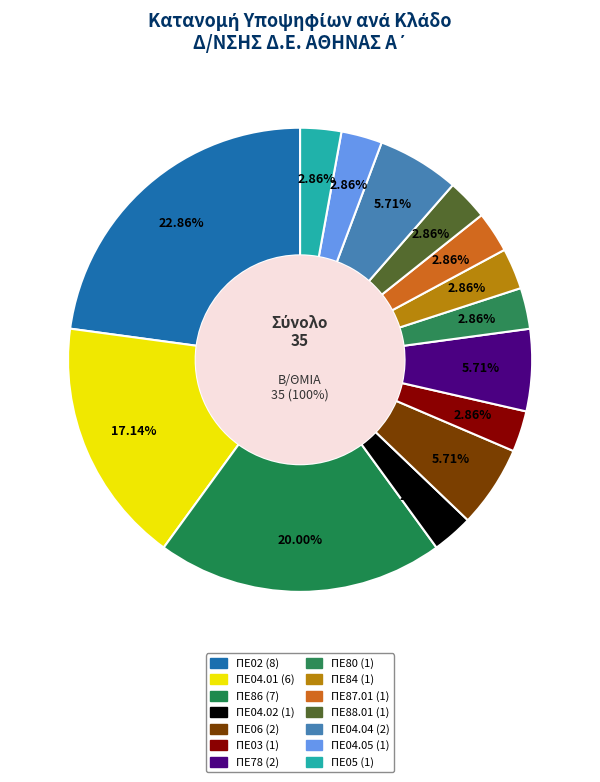

True or false: ΠΕ88.01 accounts for 3% of the total.

True